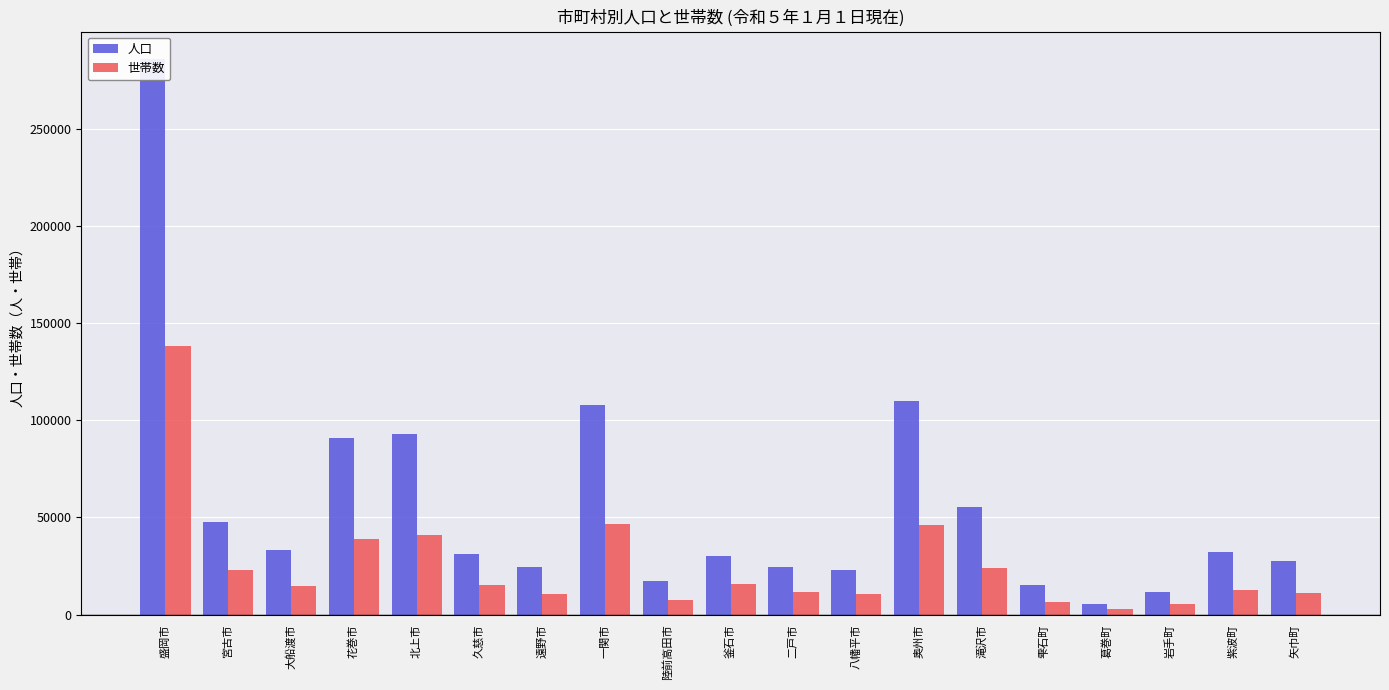

Is it true that 人口 equals 10219 at 雫石町?

False